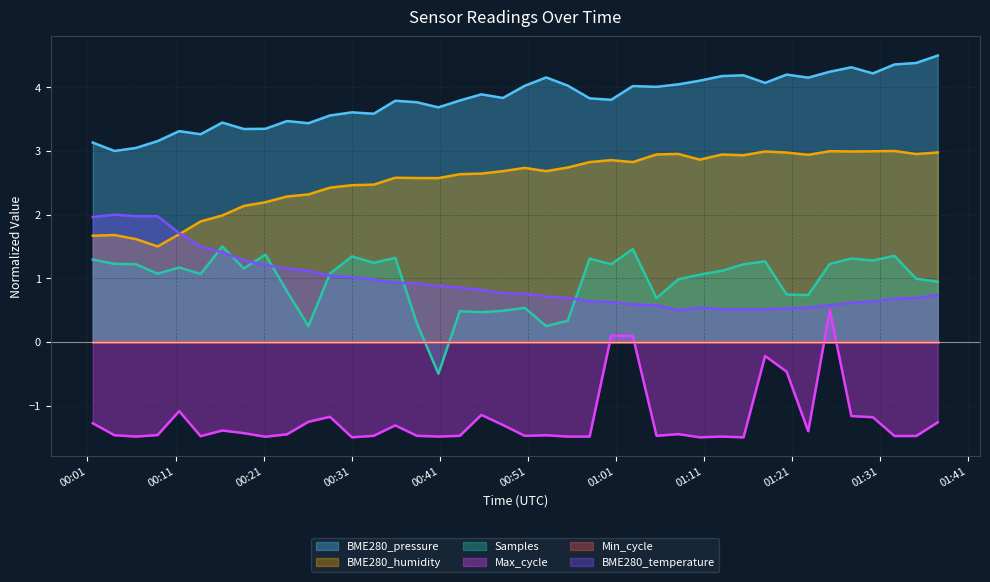

How many data points in Max_cycle are less than -1?

35